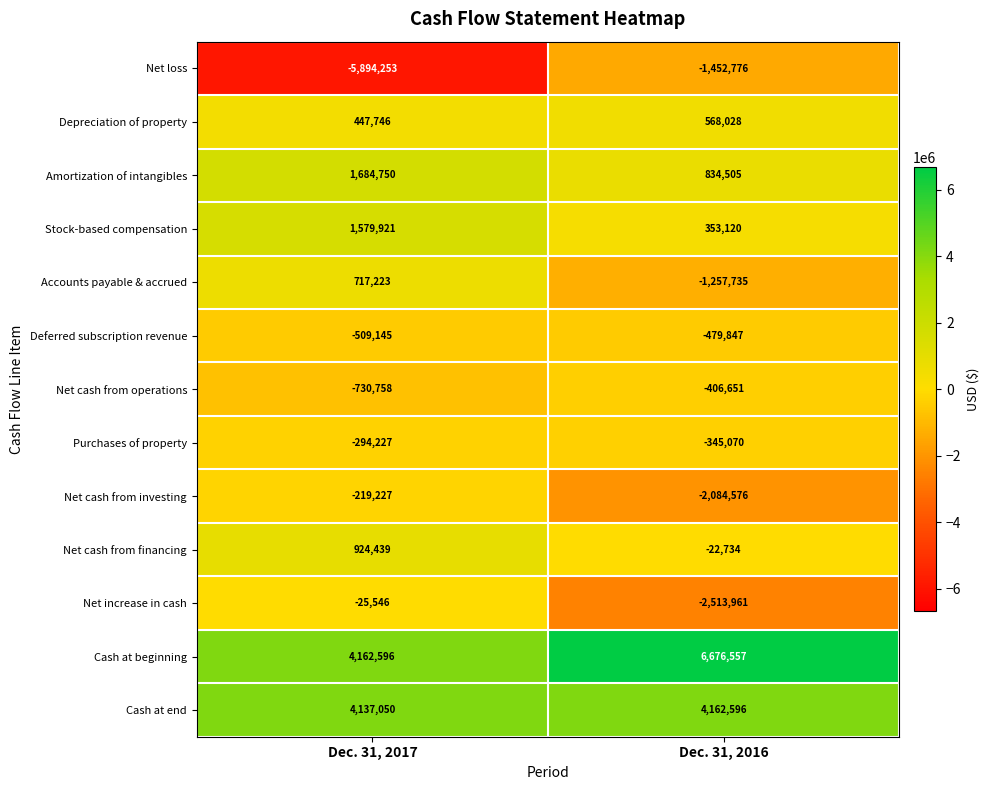

At which label is Net cash from operations closest to -568704?

Dec. 31, 2016